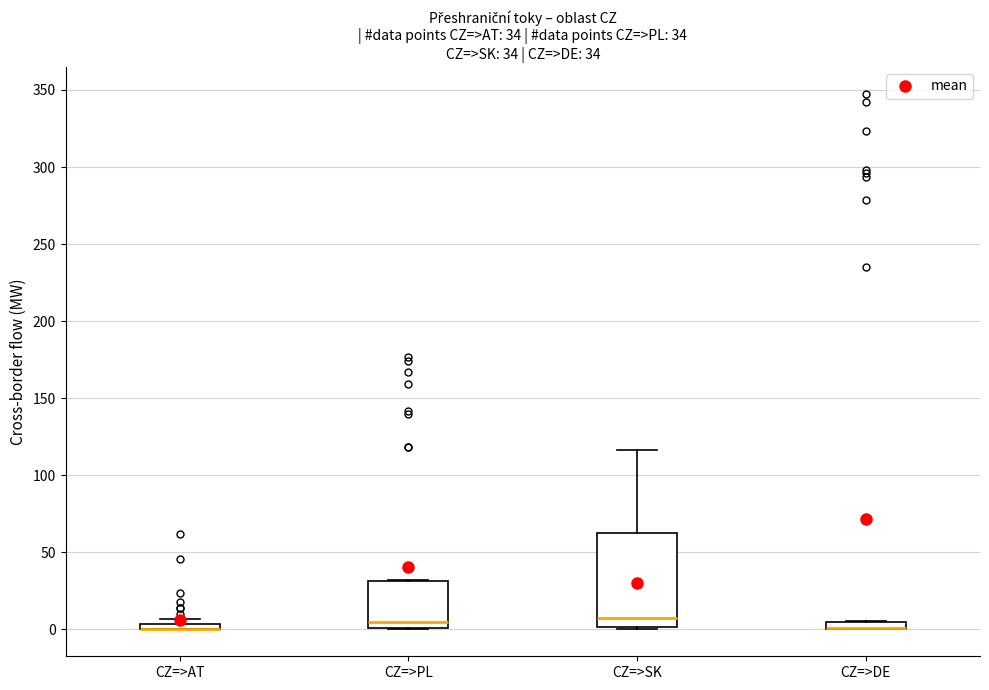

Which box is the tallest, from its lower edge to its upper edge?

CZ=>SK